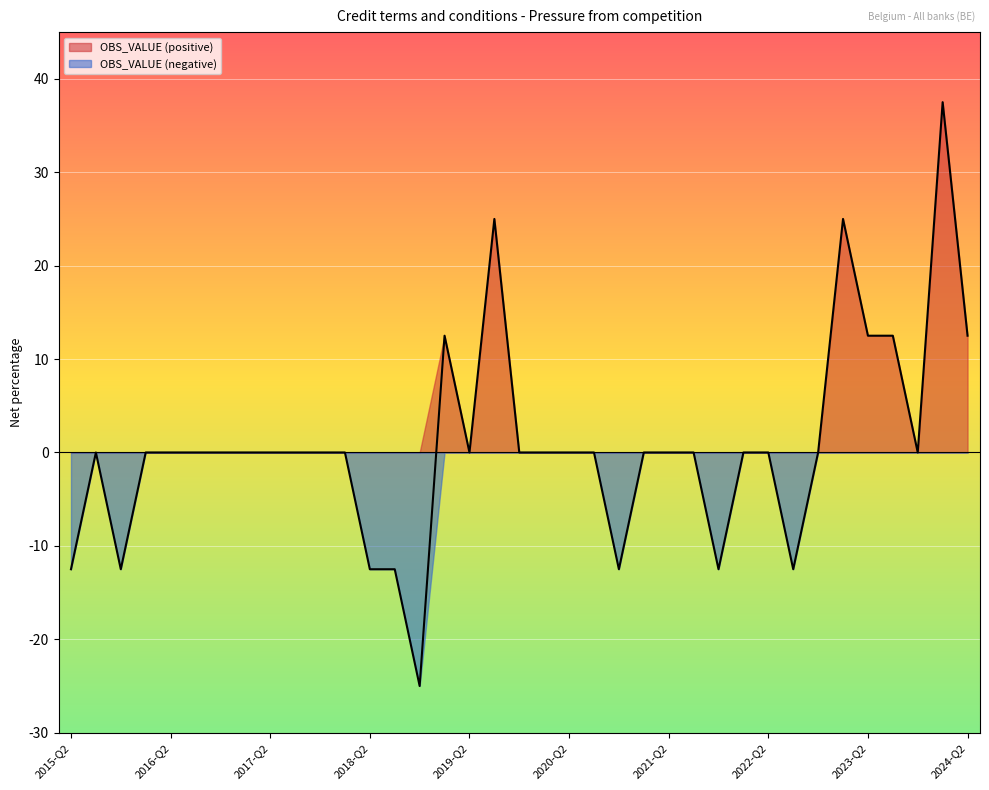

Which category has the highest value across all series?

2024-Q1